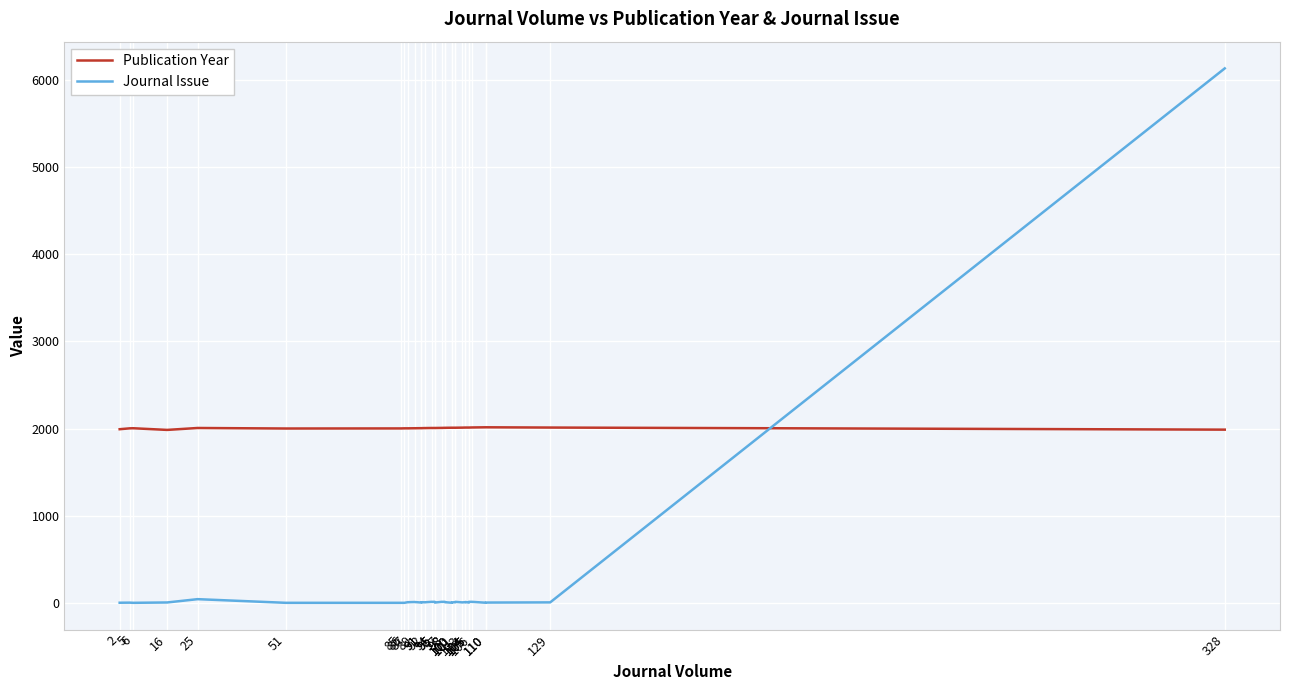

Which category has the highest value across all series?

328